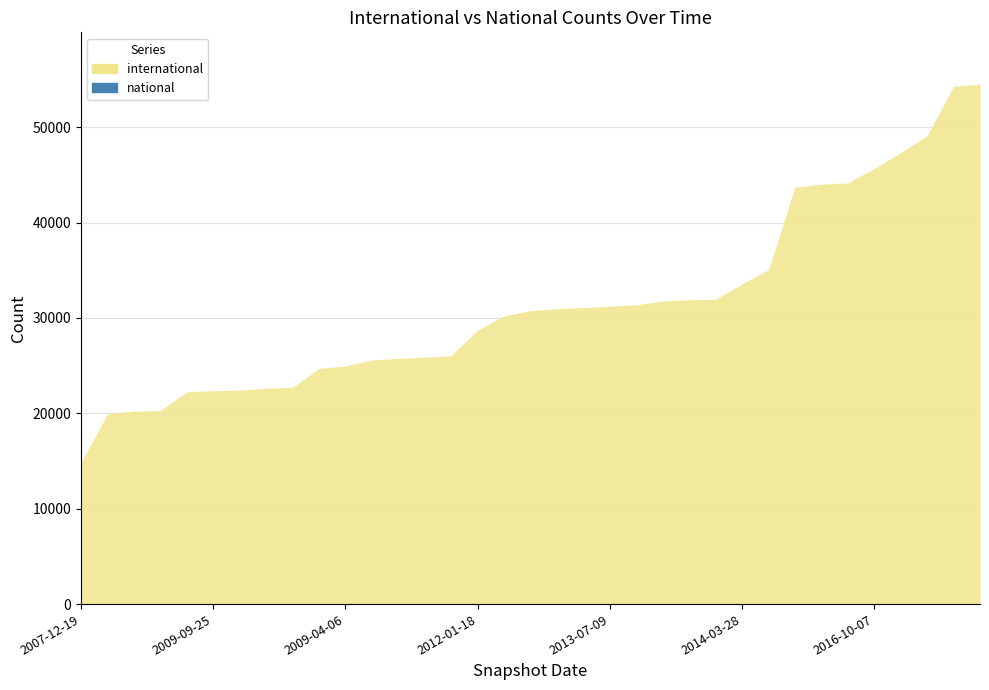

At which label is national closest to 0?

2007-12-19